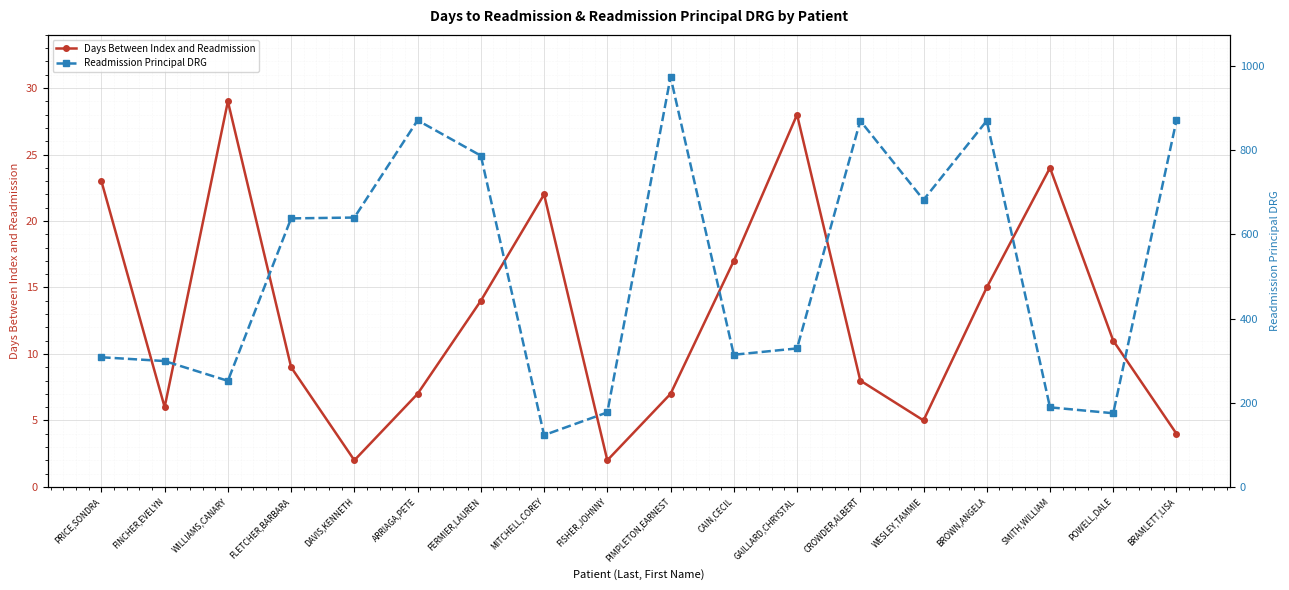

Reading left to right, what are all the values shown in this chart?

Days Between Index and Readmission: 23	6	29	9	2	7	14	22	2	7	17	28	8	5	15	24	11	4
Readmission Principal DRG: 308	299	252	638	640	871	787	123	177	974	314	329	870	682	870	189	175	871